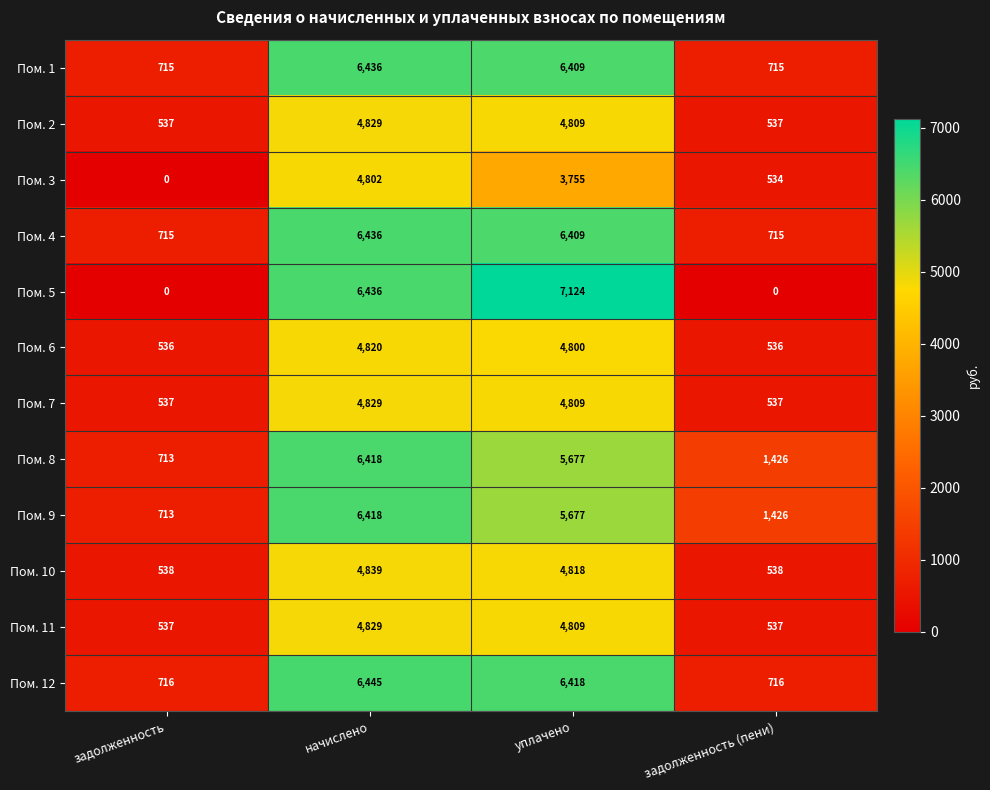

How many categories are shown in the chart?

4